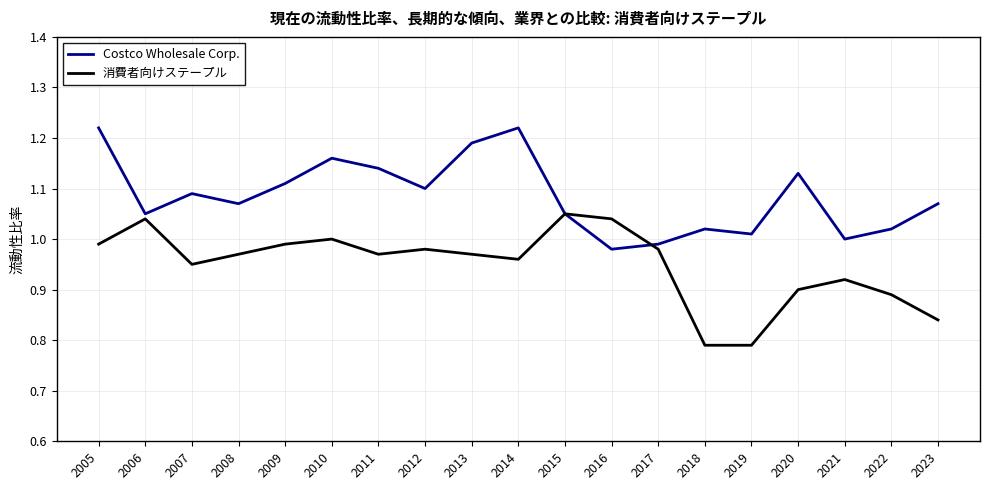

At which label does 消費者向けステープル reach its peak?

2015